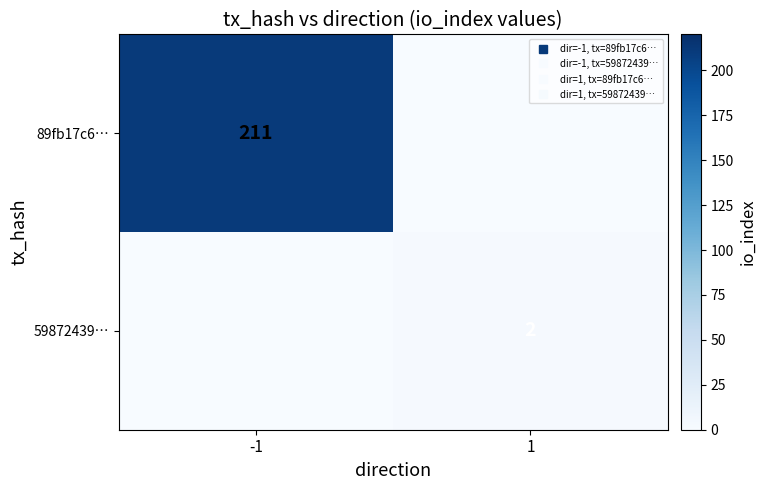

The 59872439… series shows 3 at 1. True or false?

False